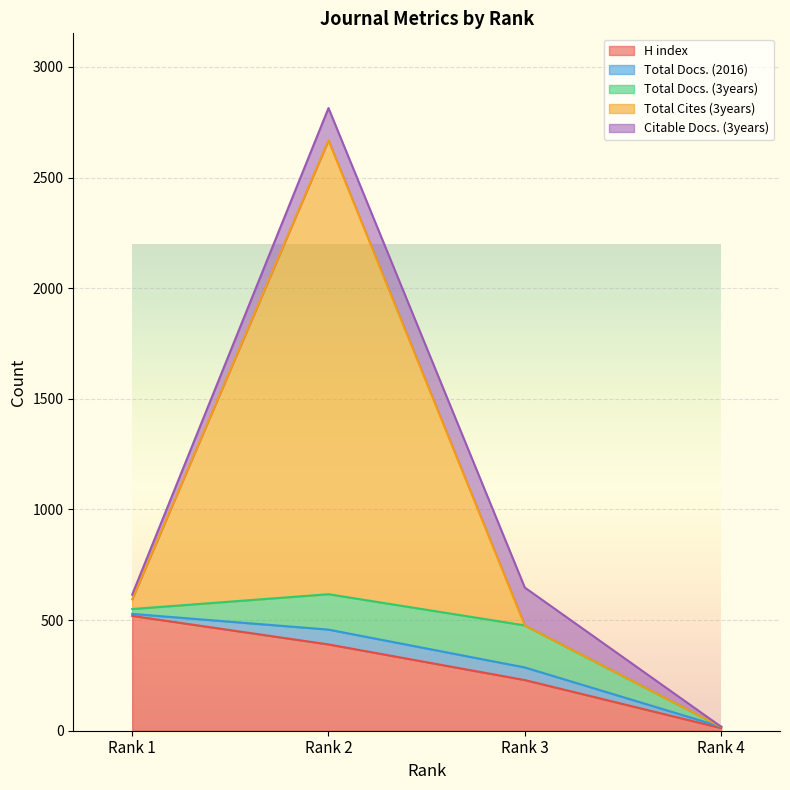

Which has a higher value, Rank 3 or Rank 2?

Rank 2